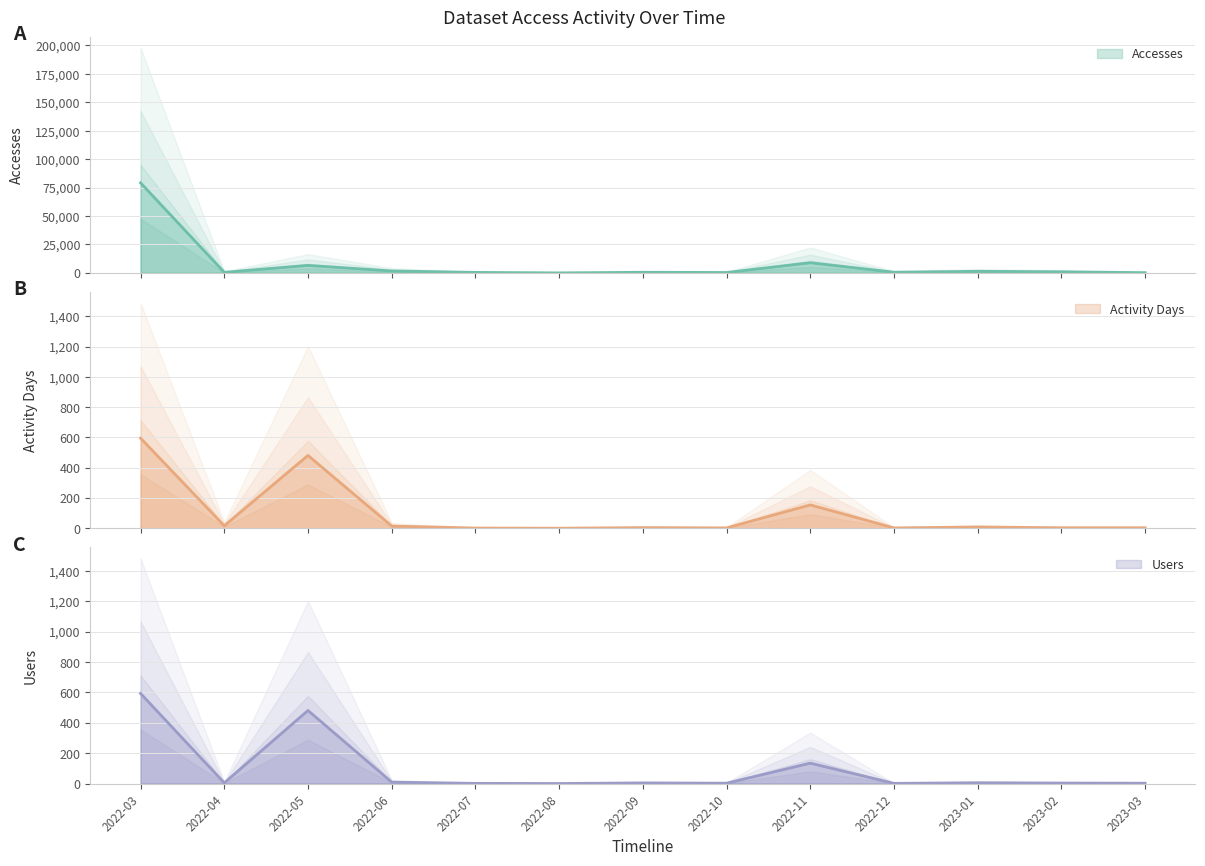

At 2022-11, list the series in order from smallest to largest.

Users, Activity Days, Accesses